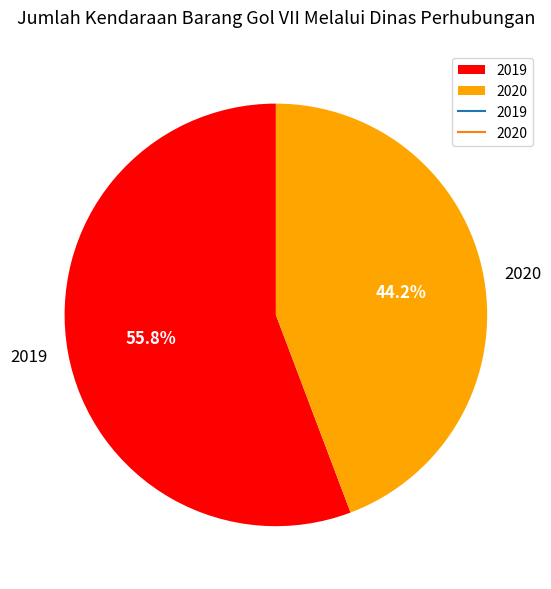

Approximately how many times larger is the value at 2020 compared to 2019?

0.8